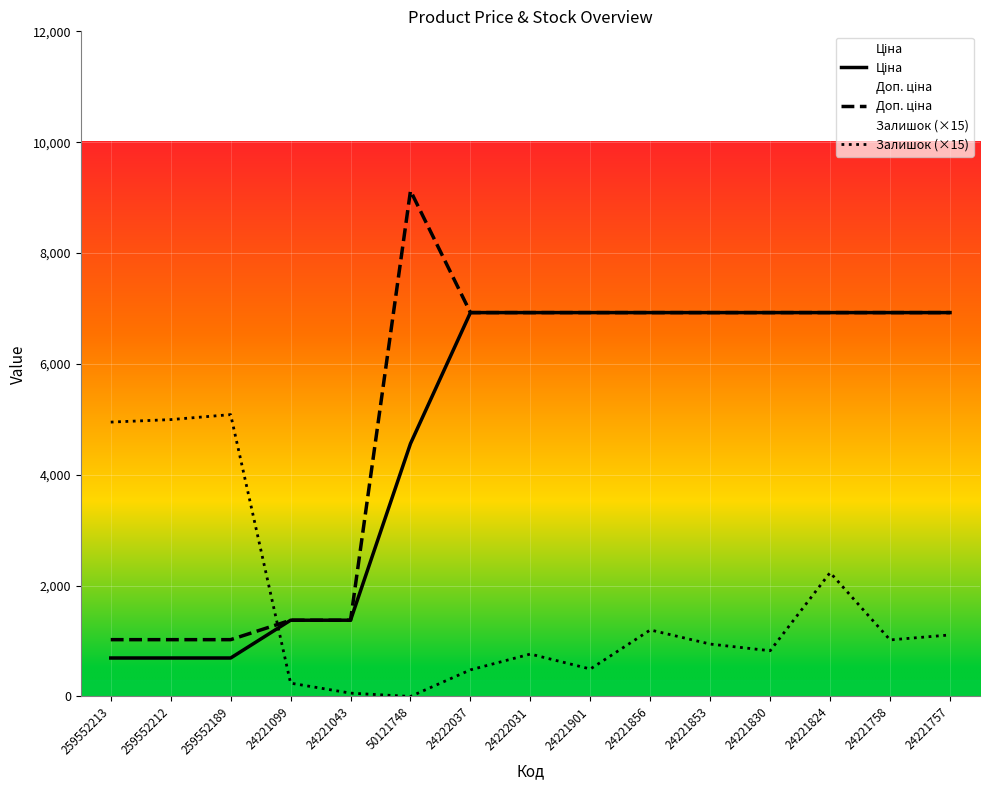

What is the approximate value of Доп. ціна at 24221758?

6925.7